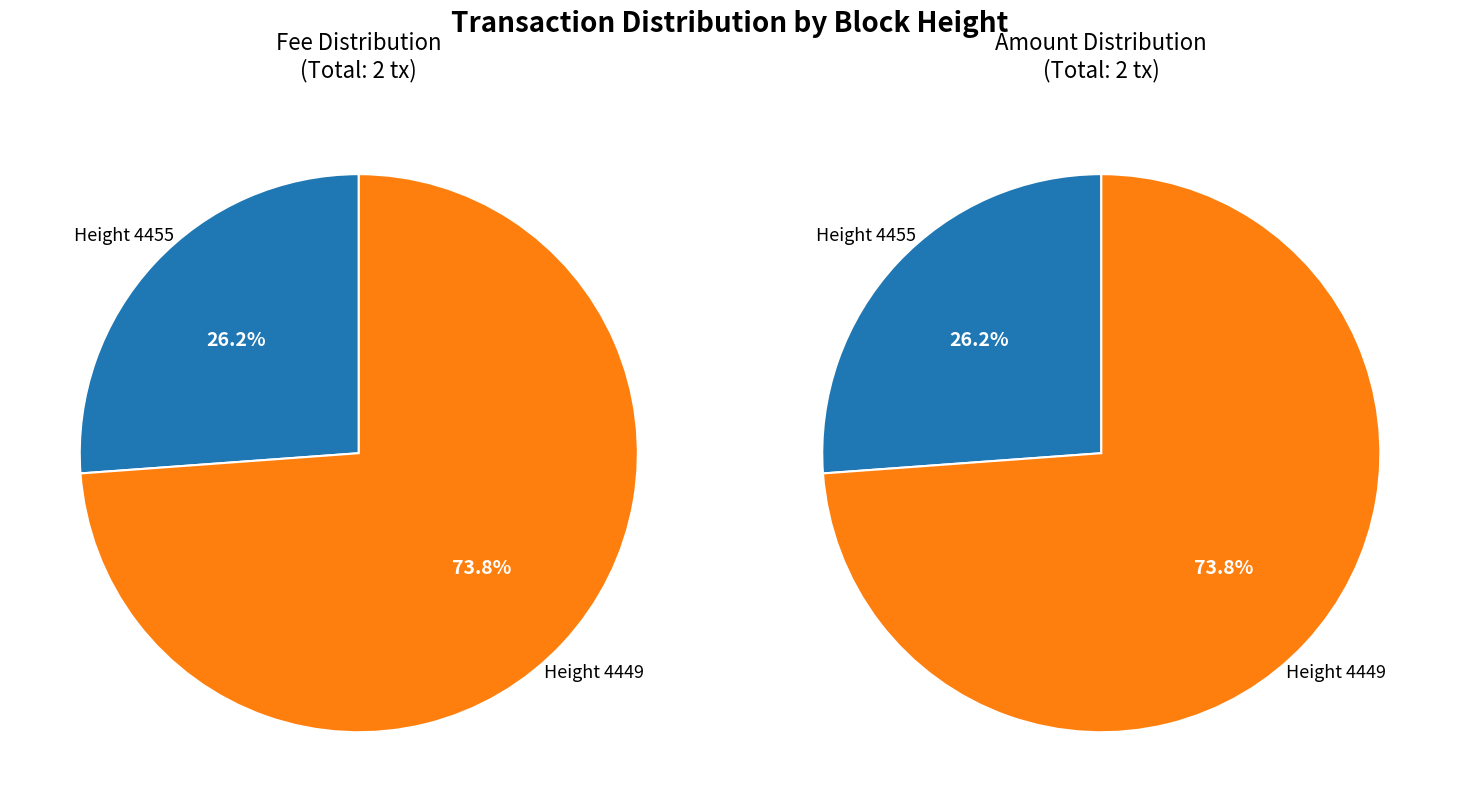

To the nearest percent, what is the average slice percentage?

50%